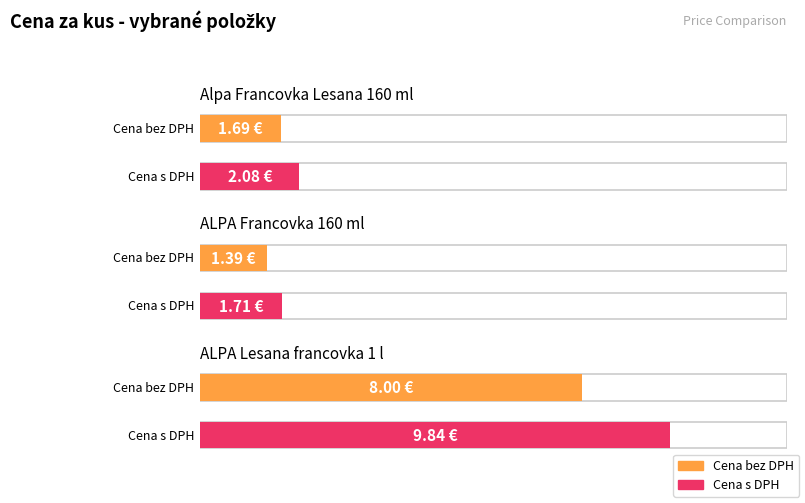

True or false: Cena za kus s DPH has a value of 2.7 at ALPA Francovka 160 ml.

False